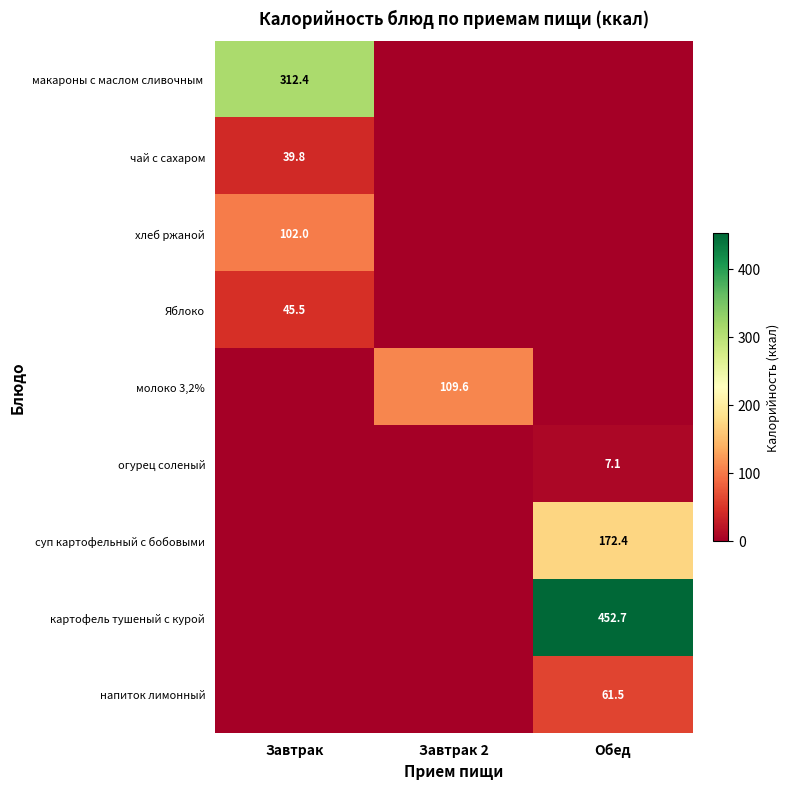

At which category is the sum across all series the highest?

Обед